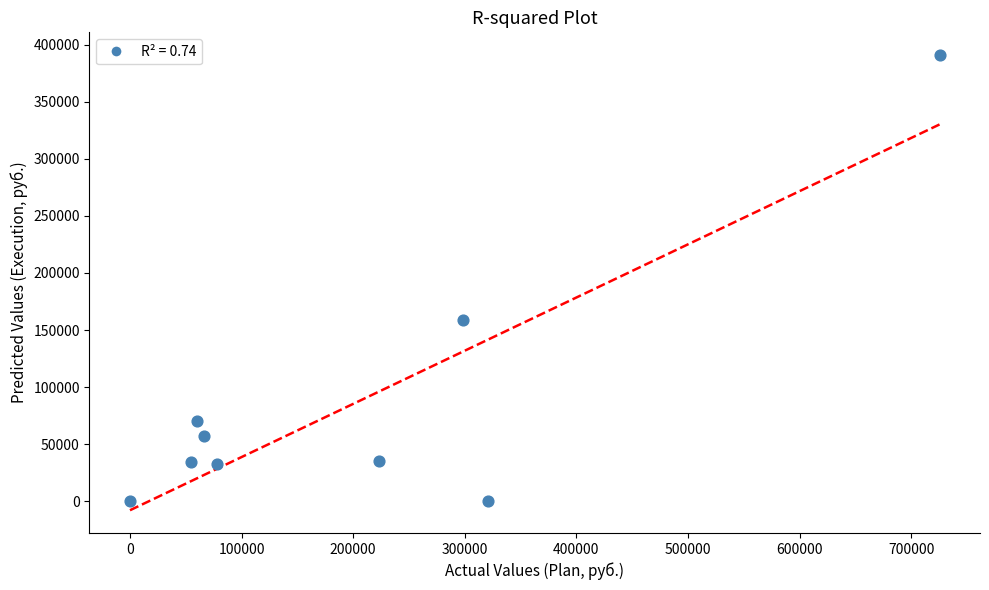

What Y value in the scatter plot is closest to 195508?

159115.5